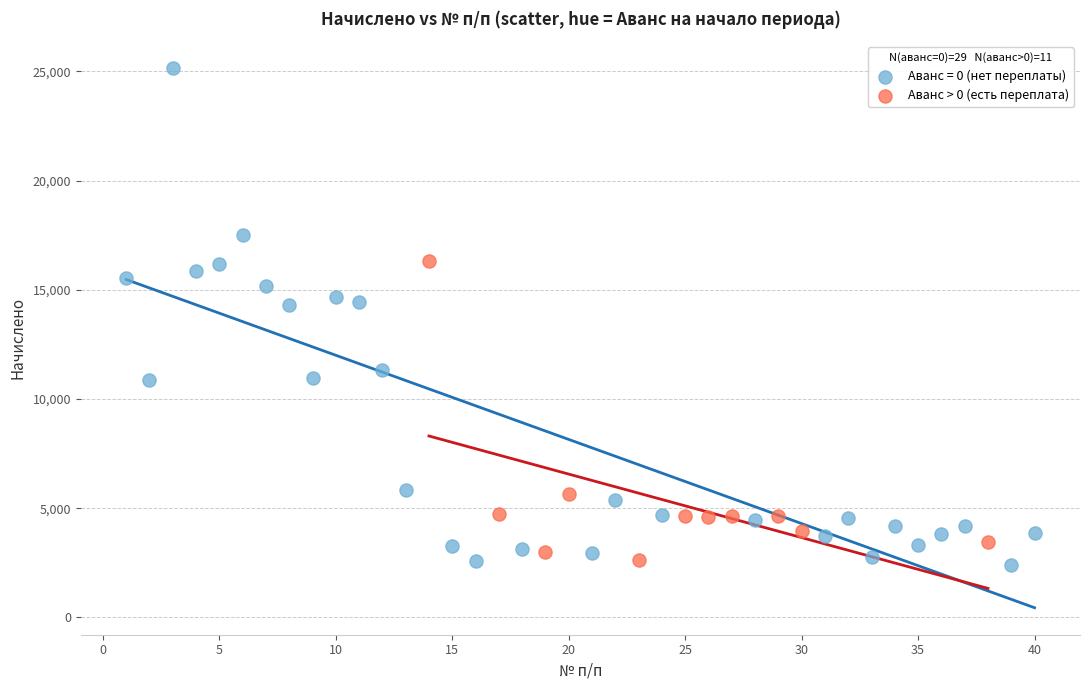

Which series reaches the maximum Y coordinate?

Аванс = 0 (нет переплаты)